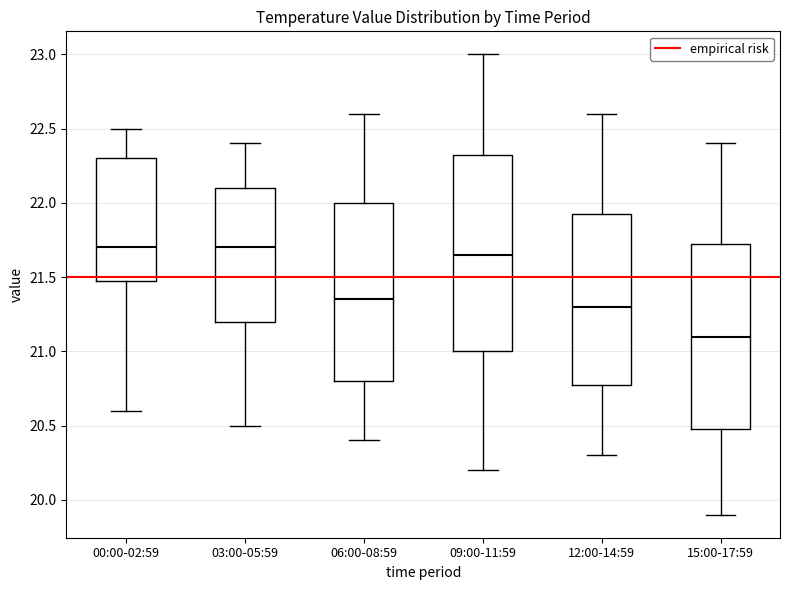

Reading left to right, read every box against the y-axis: the position of its median line, the range the box covers, and the ends of its whiskers. The values are not printed on the chart, so give them approximately, as read against the axis.

00:00-02:59: median 21.70, box 21.50 to 22.30, whiskers 20.60 to 22.50
03:00-05:59: median 21.70, box 21.20 to 22.10, whiskers 20.50 to 22.40
06:00-08:59: median 21.35, box 20.80 to 22.00, whiskers 20.40 to 22.60
09:00-11:59: median 21.65, box 21.00 to 22.35, whiskers 20.20 to 23.00
12:00-14:59: median 21.30, box 20.80 to 21.95, whiskers 20.30 to 22.60
15:00-17:59: median 21.10, box 20.50 to 21.75, whiskers 19.90 to 22.40